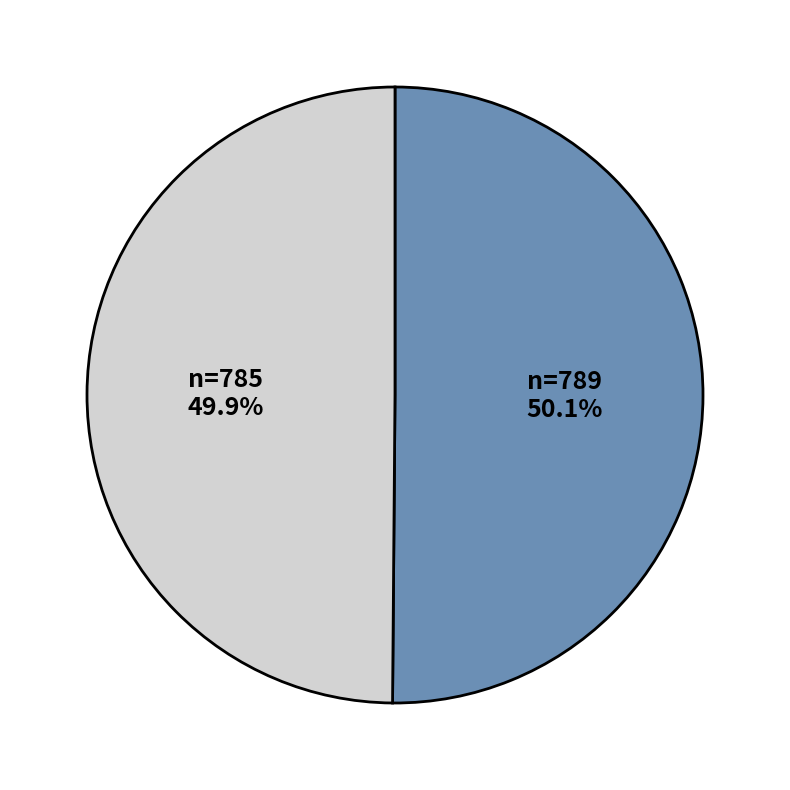

Is there a majority slice in this chart?

Yes